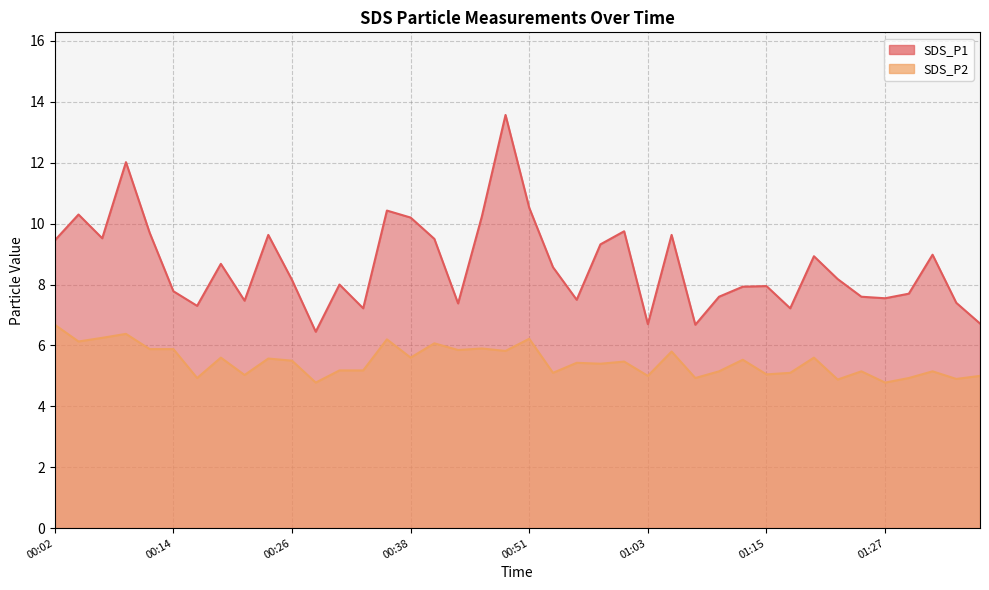

At which category is the sum across all series the highest?

00:48